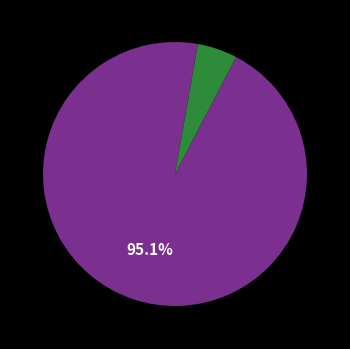

Is there a majority slice in this chart?

Yes